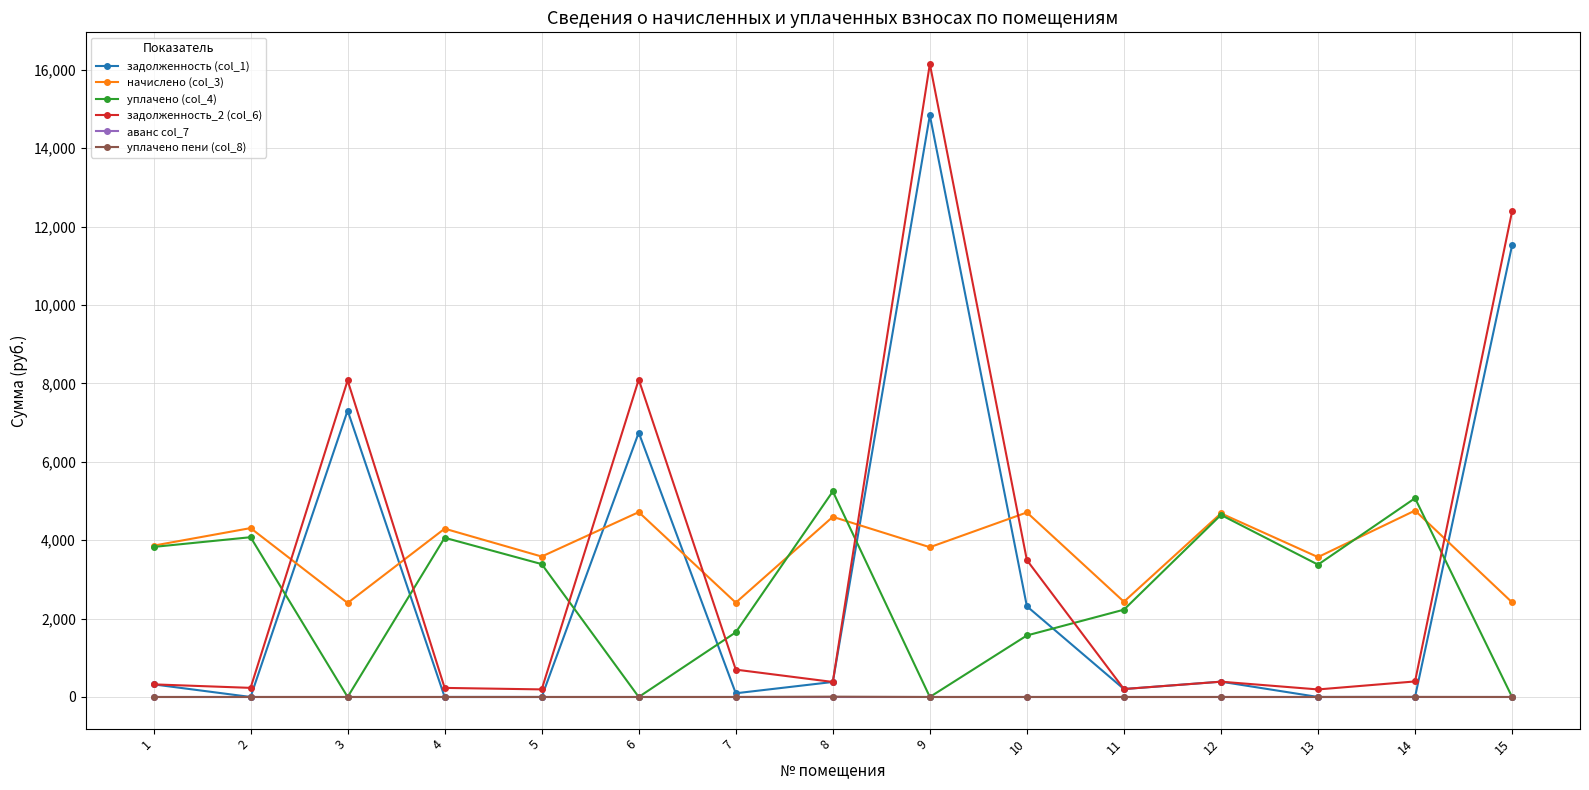

Which series has the widest spread of values?

задолженность_2 (col_6)